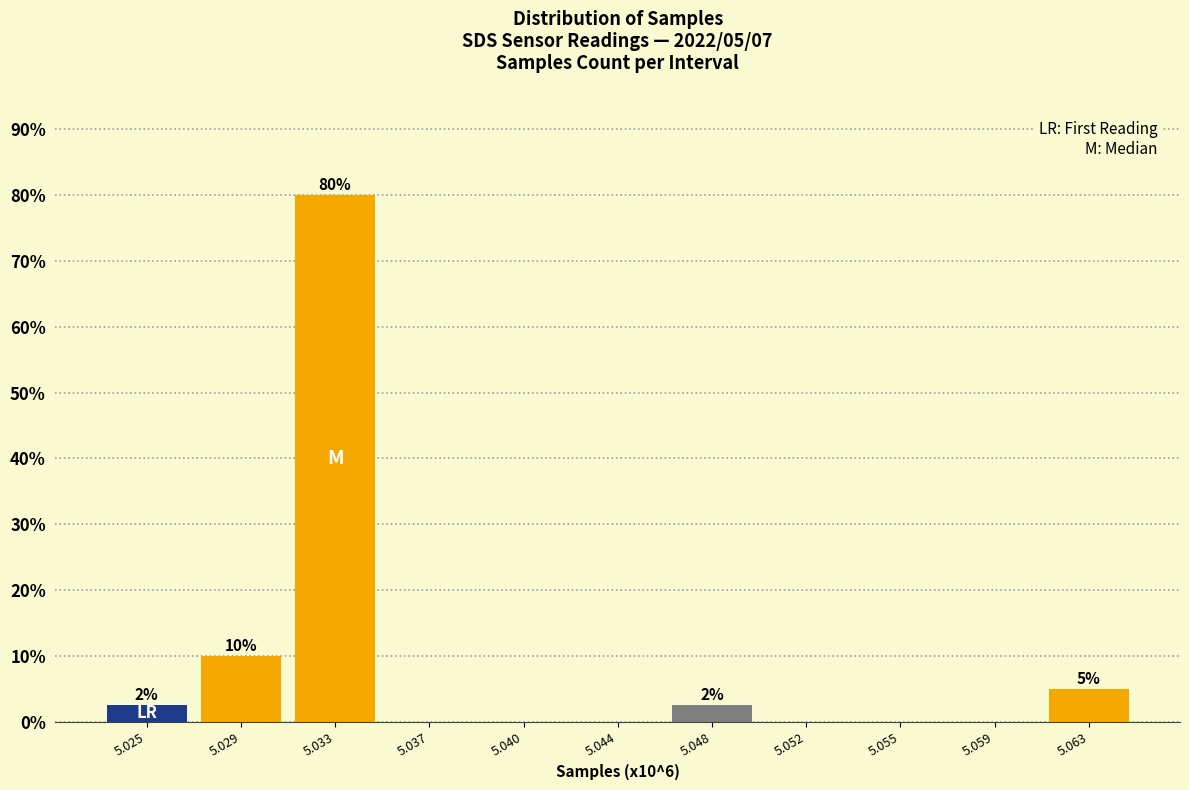

Reading right to left, what are all the values shown in this chart?

5.063=5.0	5.059=0.0	5.055=0.0	5.052=0.0	5.048=2.5	5.044=0.0	5.040=0.0	5.037=0.0	5.033=80.0	5.029=10.0	5.025=2.5